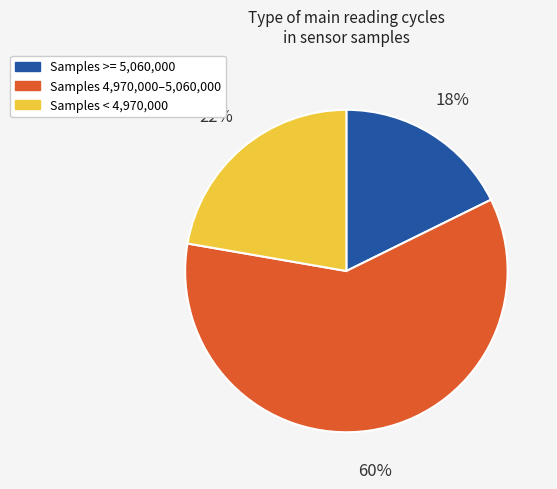

Is Samples 4,970,000–5,060,000 the majority of the pie?

Yes